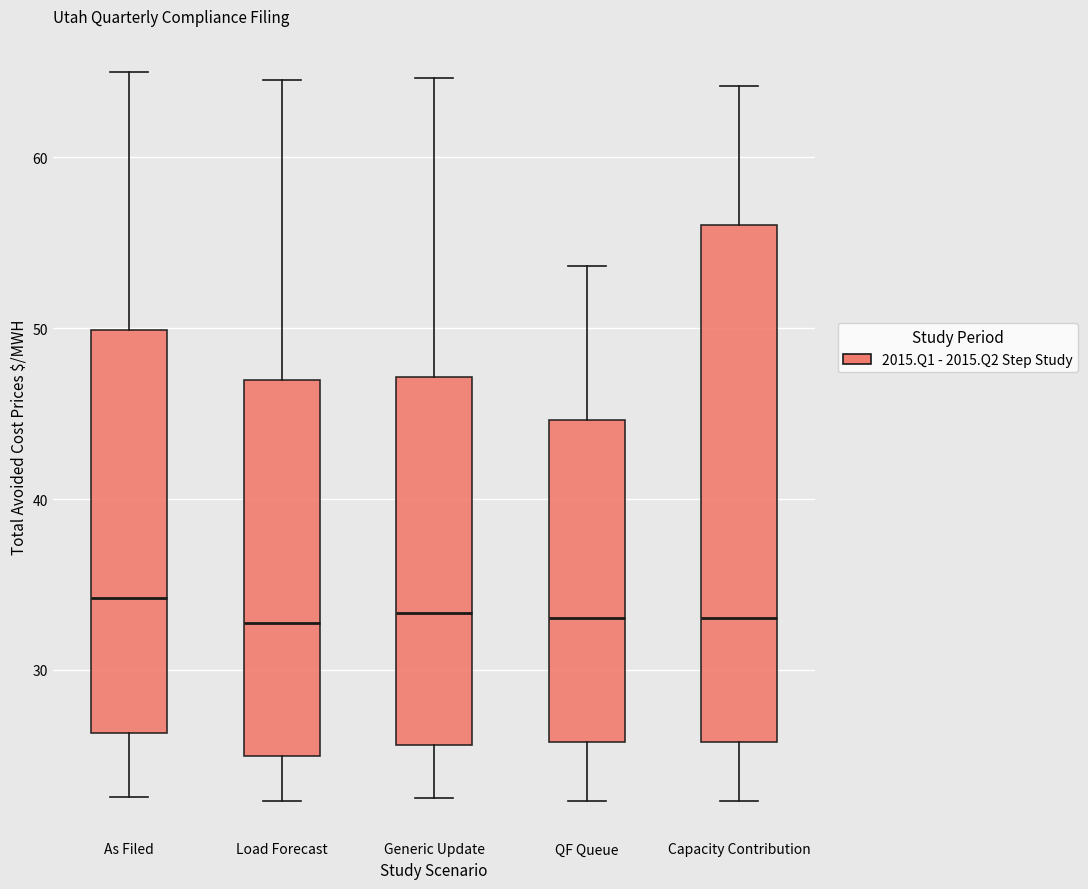

Where does the upper whisker of the box for As Filed end on the y-axis? The values are not printed on the chart, so give them approximately, as read against the axis.

65